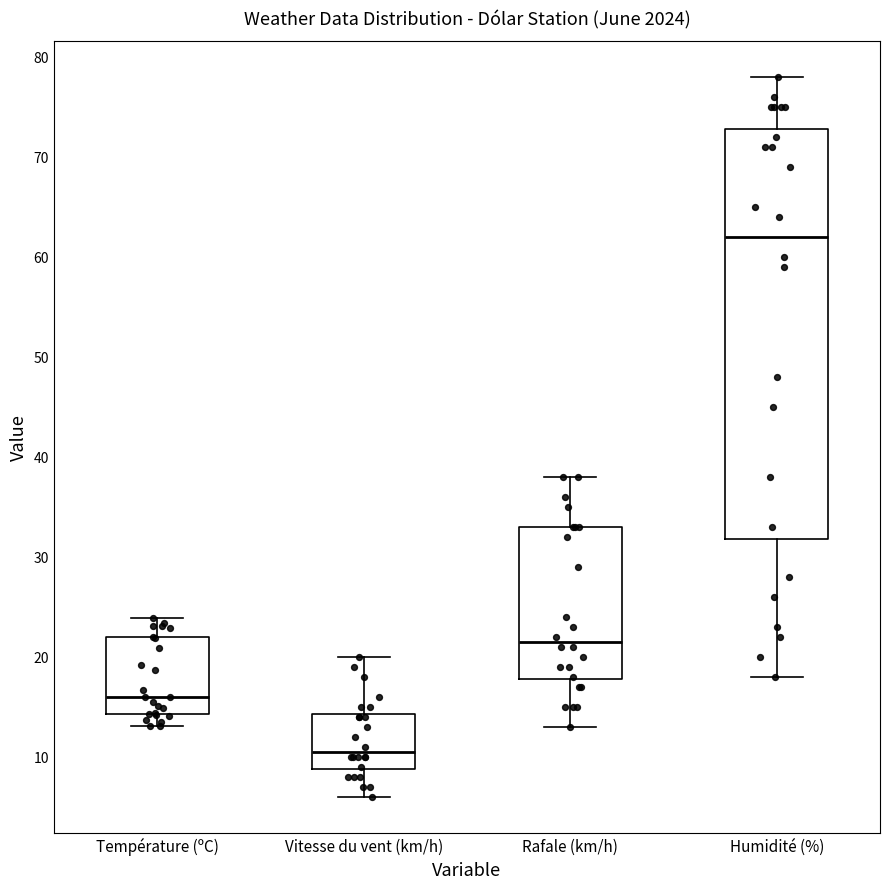

Which box is the tallest, from its lower edge to its upper edge?

Humidité (%)